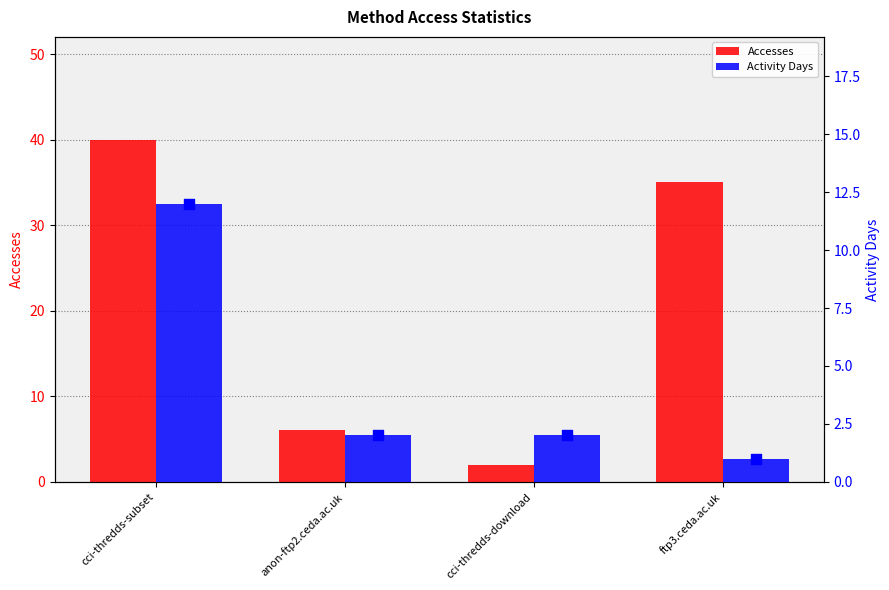

Which series has the largest Y range (max minus min)?

Accesses